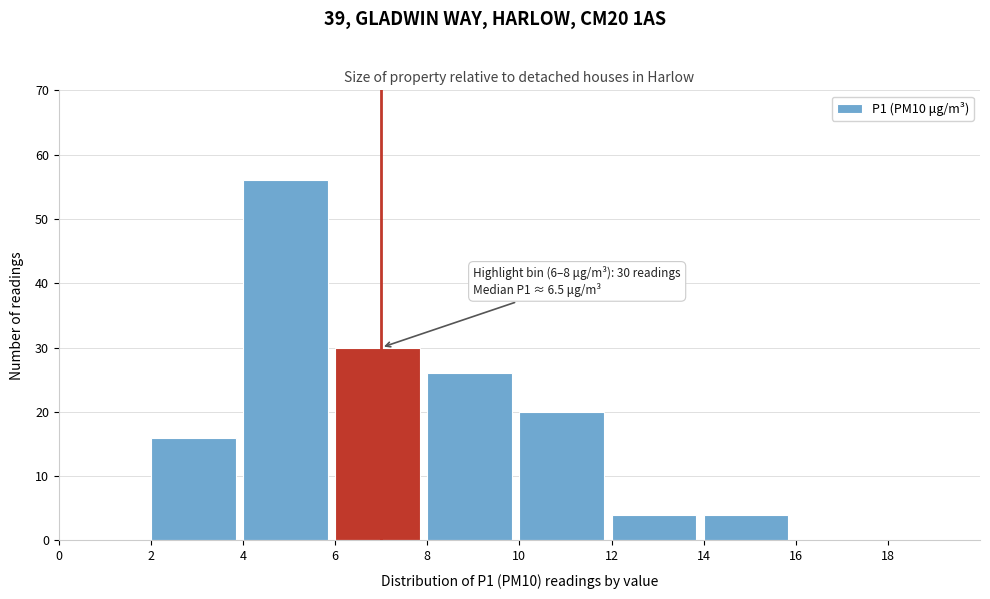

Over which range of the x-axis is the bar tallest?

4 to 6